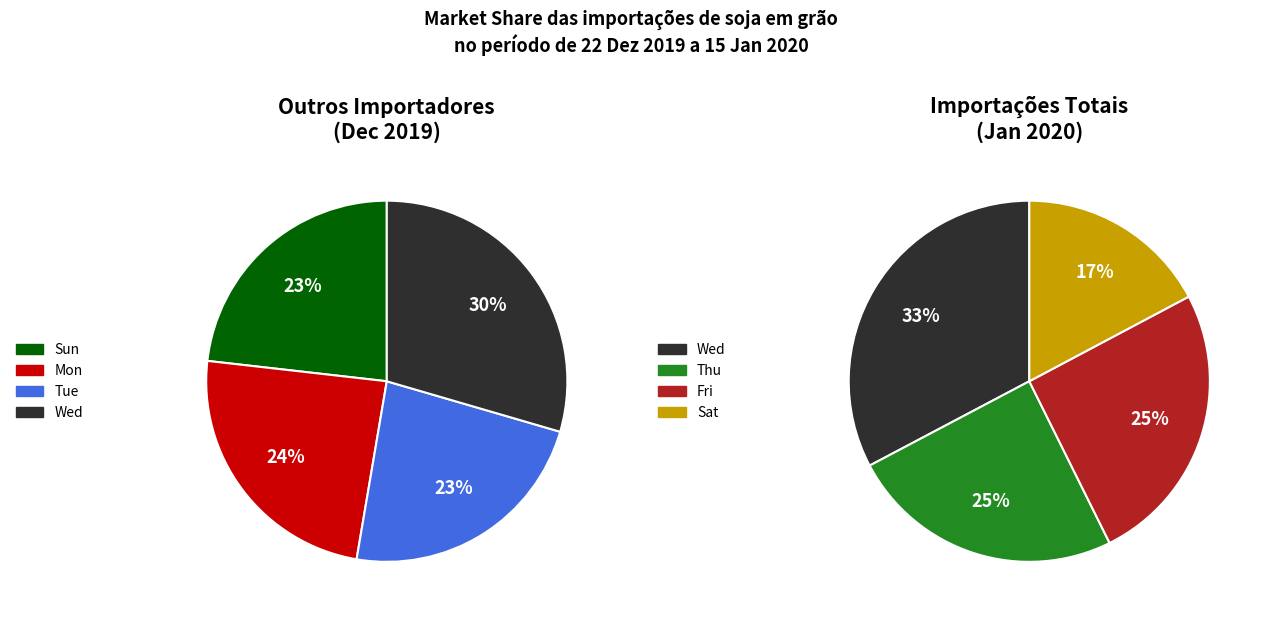

What is the change in value from 2 Thu to 3 Fri?

+0.4